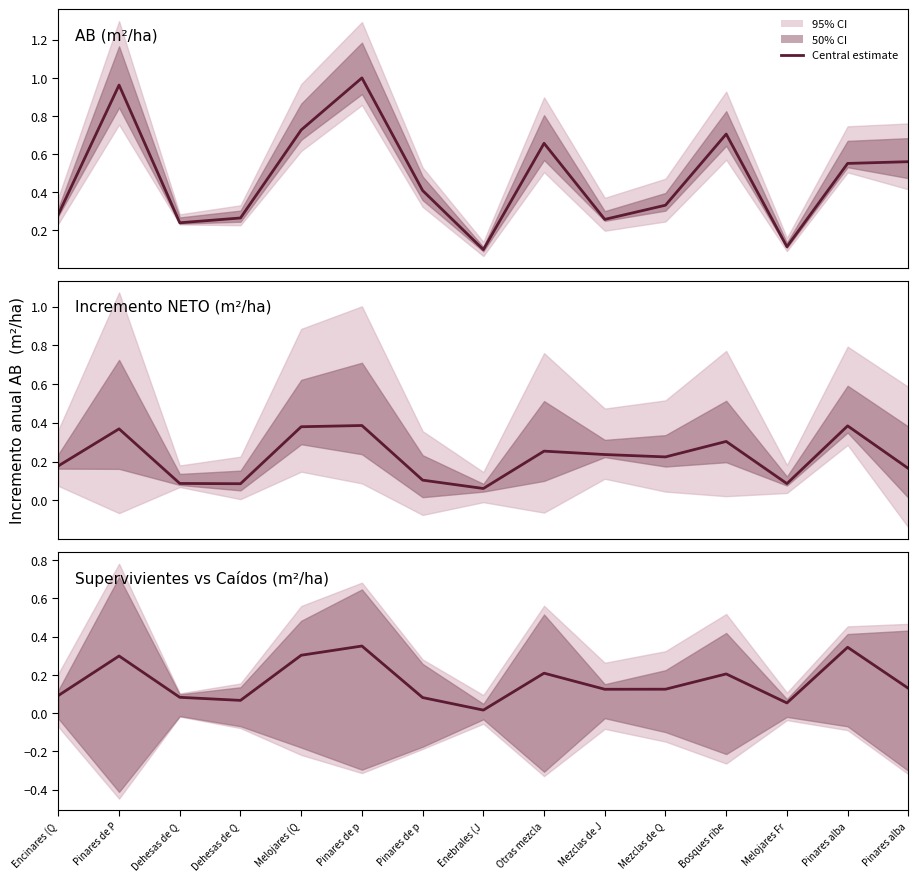

Is it true that the value at Mezclas de J is 0.1?

True